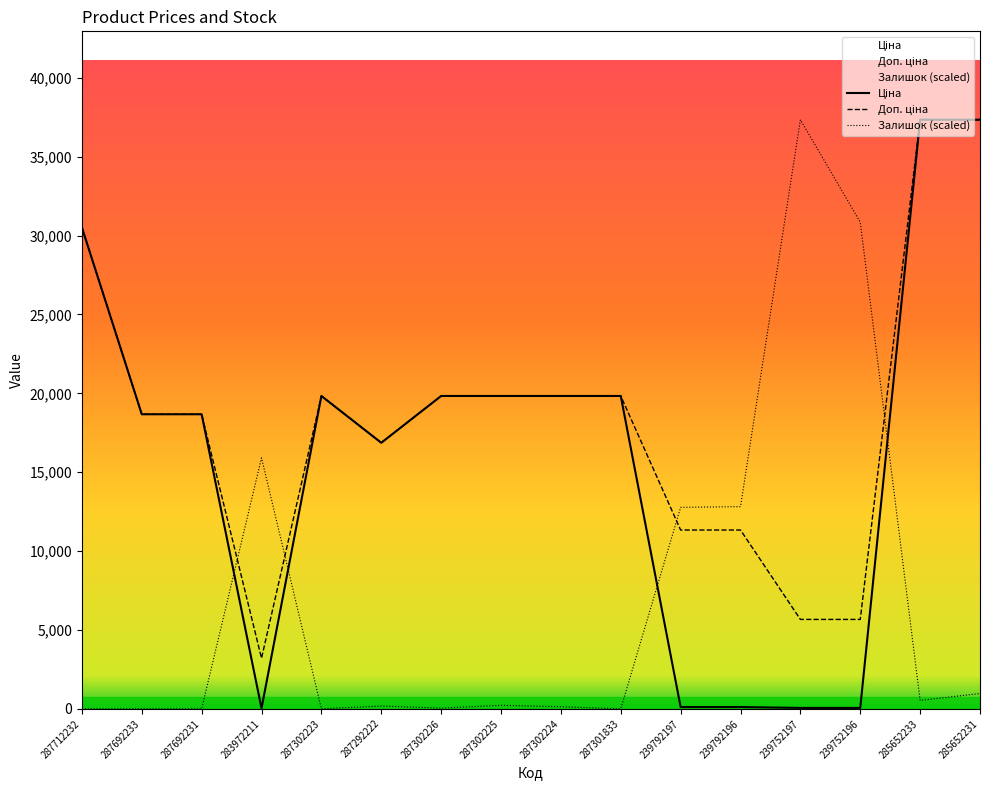

How many values in the Доп. ціна series exceed 19831?

8